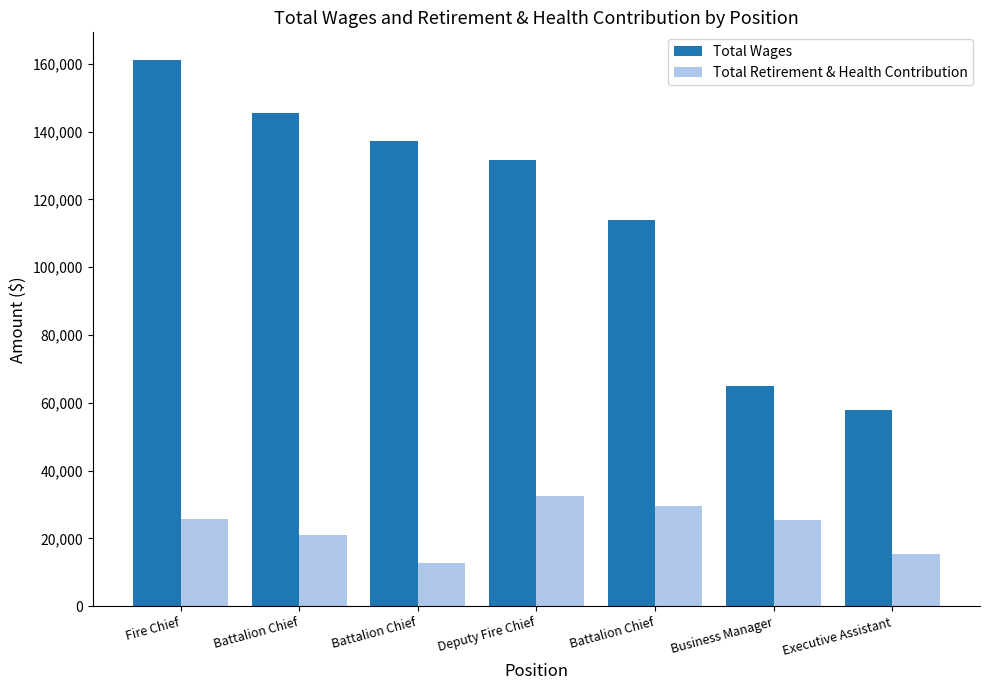

At Deputy Fire Chief, list the series in order from largest to smallest.

Total Wages, Total Retirement & Health Contribution